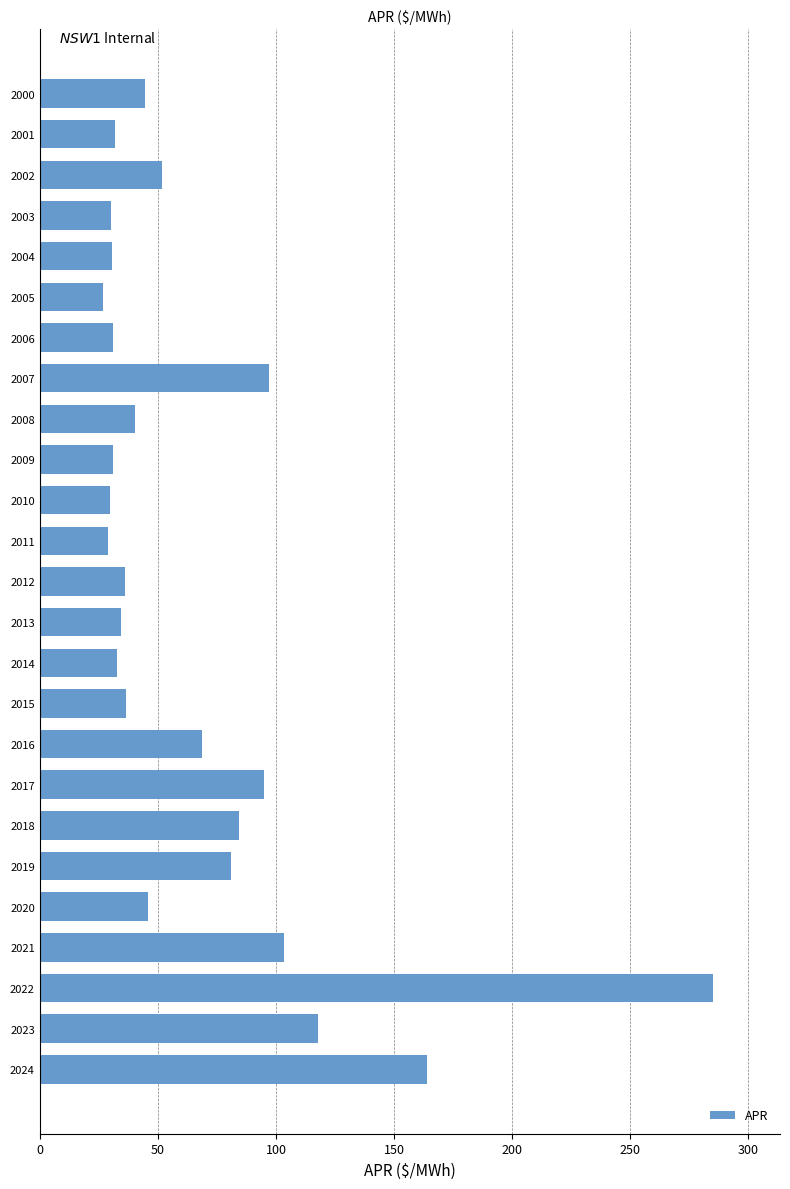

Which label corresponds to the largest value in the chart?

2022